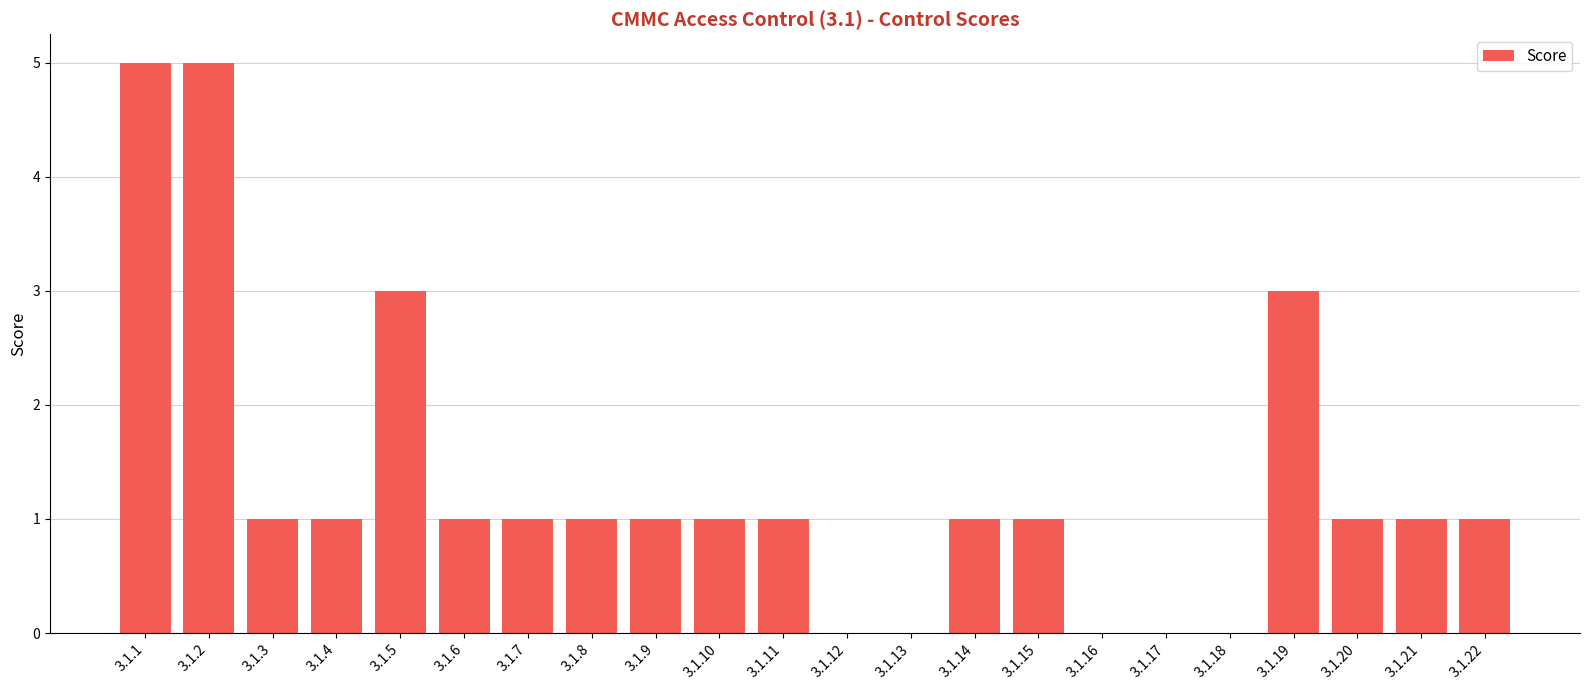

What is the greatest value displayed?

5